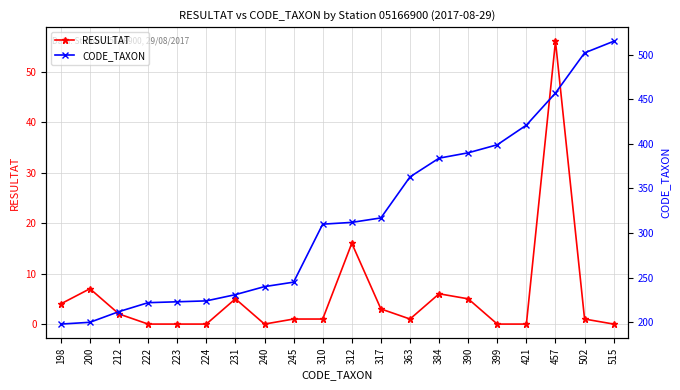

What is the total value across all series at 399?

399